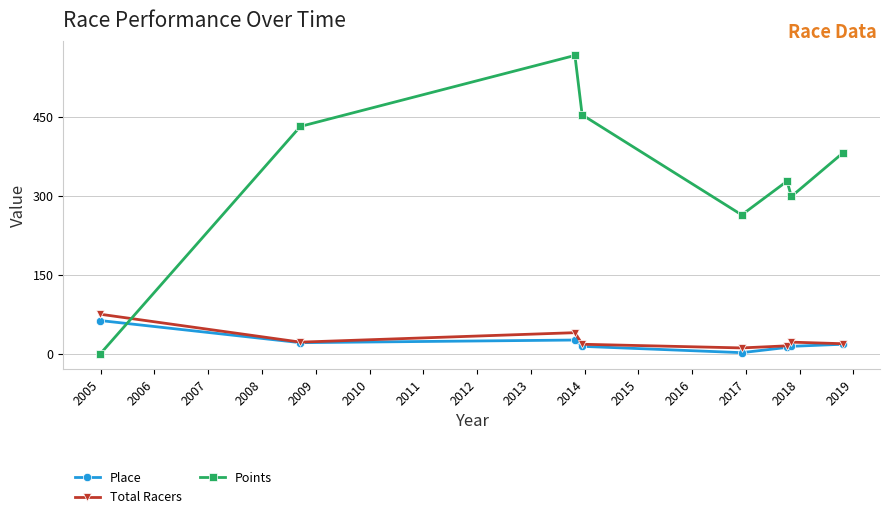

True or false: Total Racers and Points cross at least once.

True